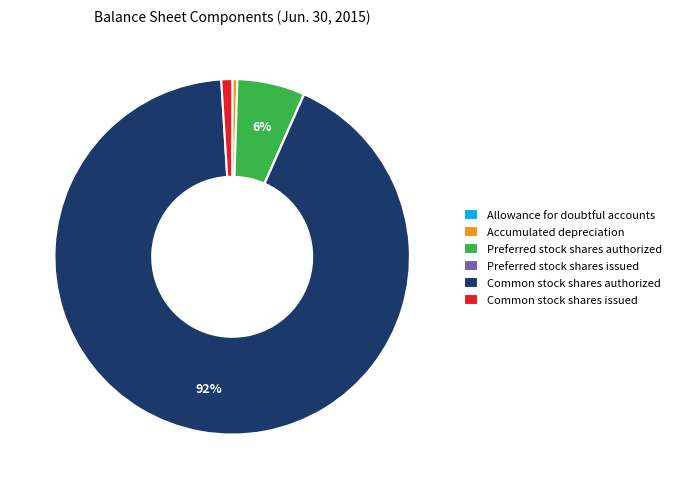

Do Preferred stock shares authorized and Common stock shares authorized together represent more than half of the pie?

Yes